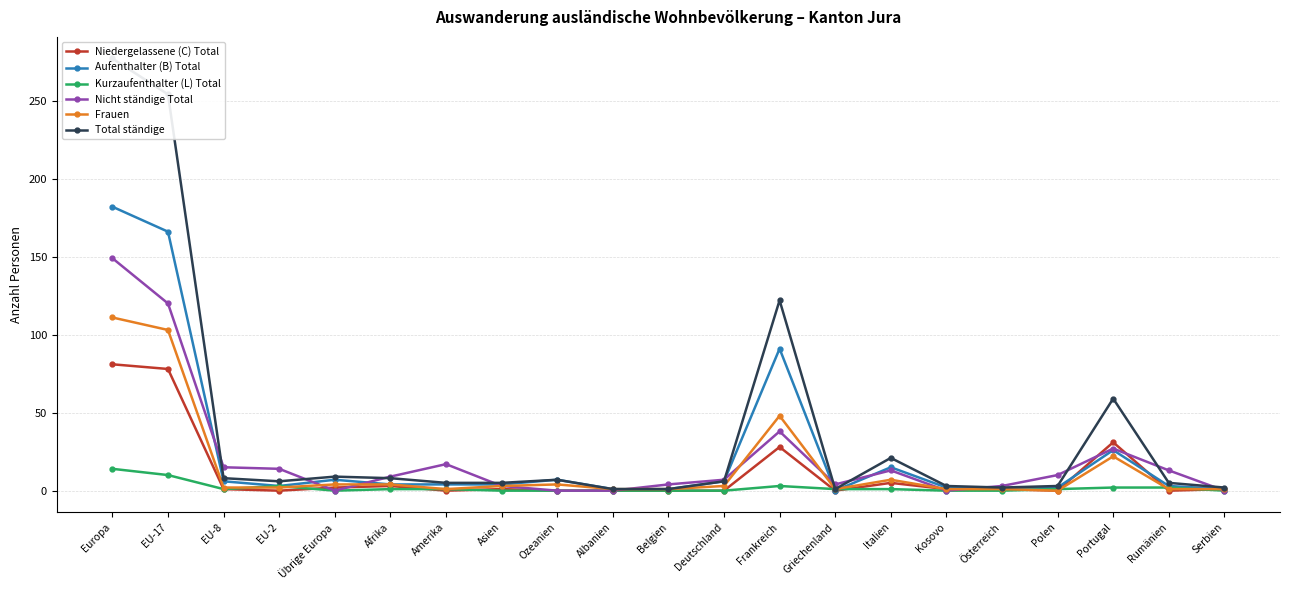

Is the value of Frauen at EU-17 greater than the value of Aufenthalter (B) Total at EU-2?

Yes